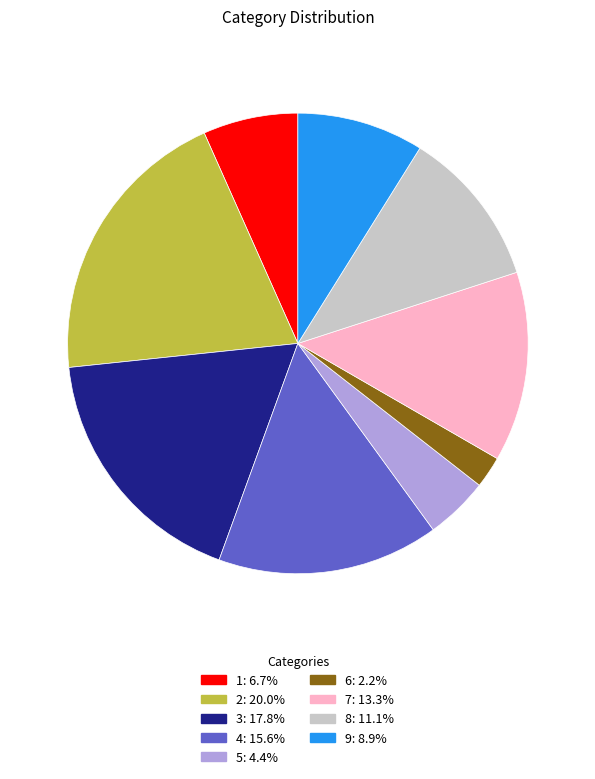

Approximately how many times larger is the value at 9: 8.9% compared to 3: 17.8%?

0.5